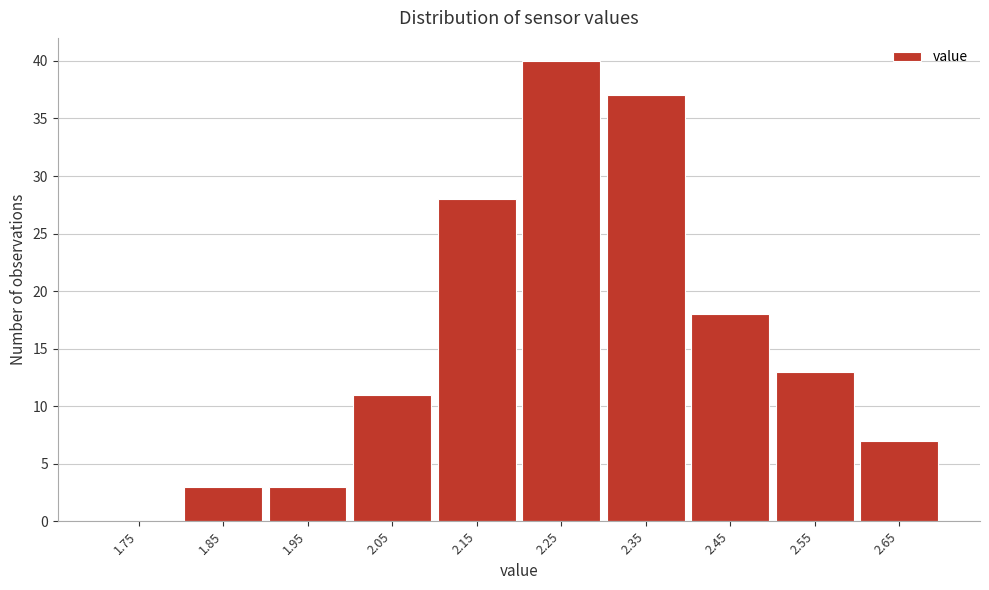

Reading right to left, transcribe all the data shown in this chart.

2.65=7	2.55=13	2.45=18	2.35=37	2.25=40	2.15=28	2.05=11	1.95=3	1.85=3	1.75=0